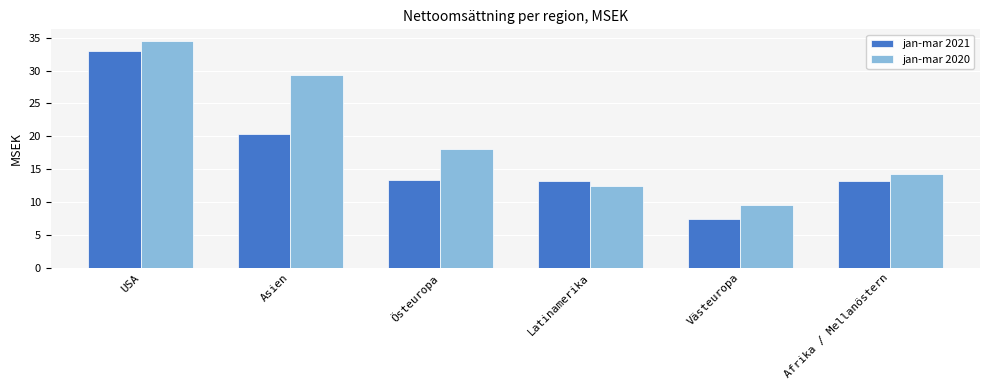

Which category has the highest value in the jan-mar 2021 series?

USA